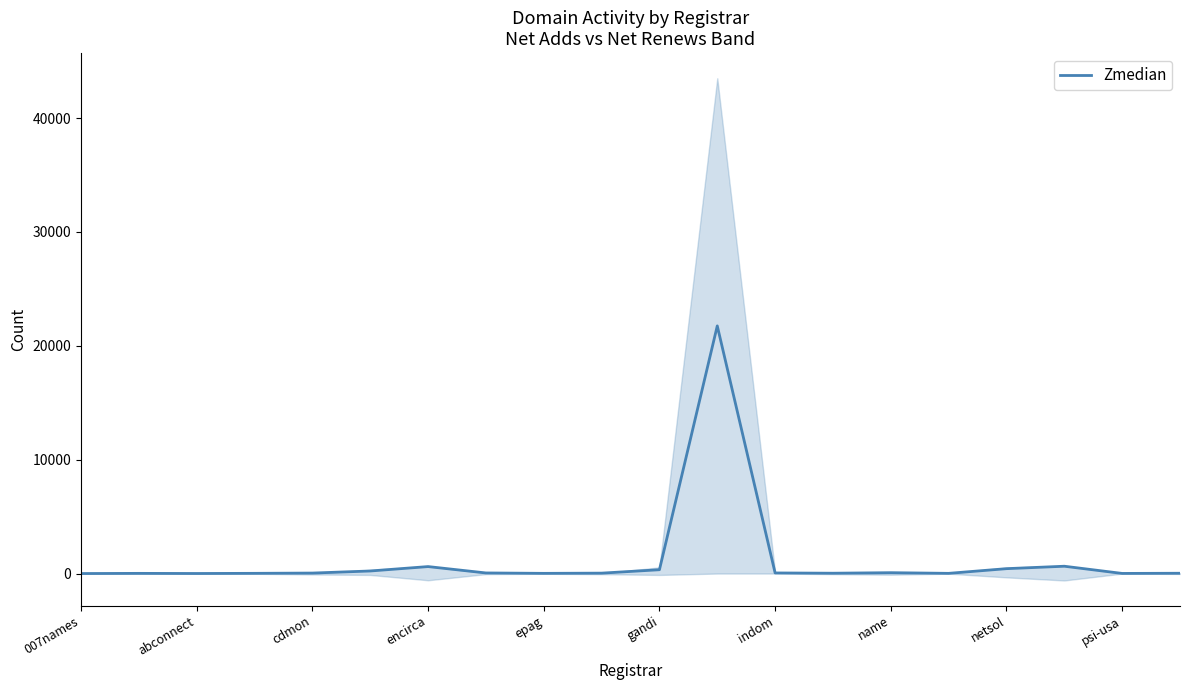

What is the change in value from 007names to 13?

+28.0